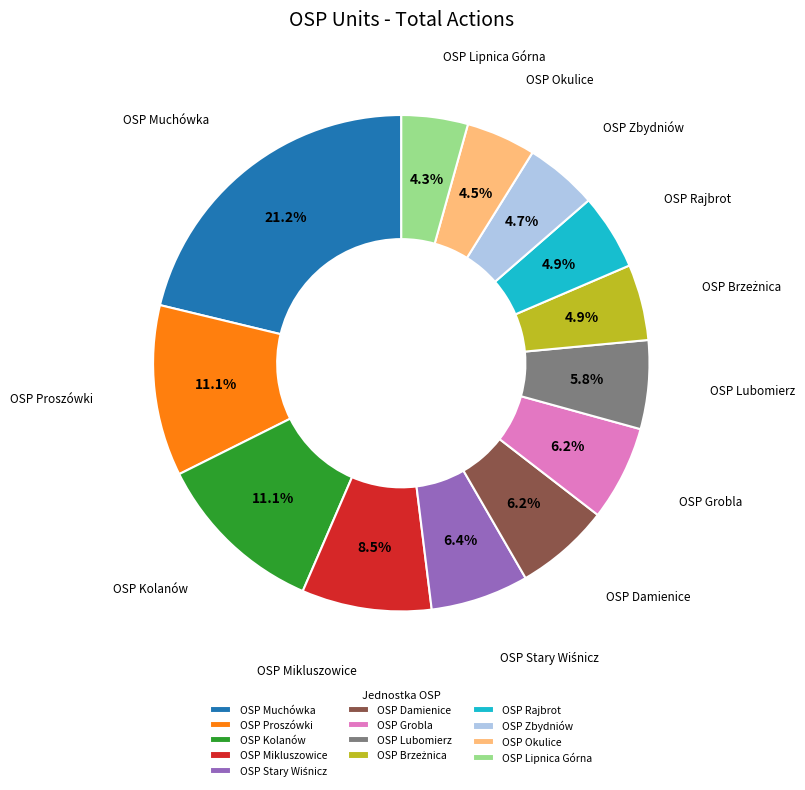

How much of the chart is everything except OSP Proszówki?

88.9%